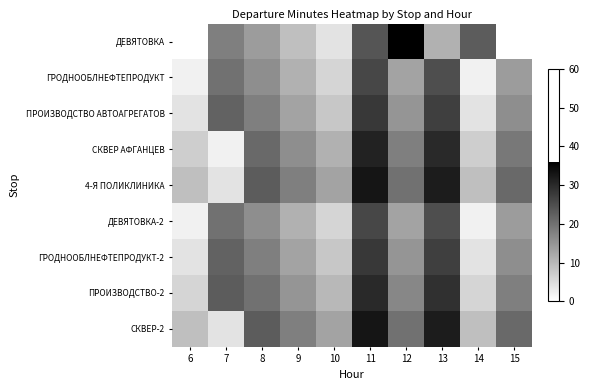

Reading right to left, extract all data points from this chart.

ДЕВЯТОВКА: 15=0	14=23	13=11	12=36	11=24	10=4	9=9	8=14	7=18	6=0
ГРОДНООБЛНЕФТЕПРОДУКТ: 15=14	14=2	13=25	12=13	11=26	10=6	9=11	8=16	7=20	6=2
ПРОИЗВОДСТВО АВТОАГРЕГАТОВ: 15=16	14=4	13=27	12=15	11=28	10=8	9=13	8=18	7=22	6=4
СКВЕР АФГАНЦЕВ: 15=19	14=7	13=30	12=18	11=31	10=11	9=16	8=21	7=2	6=7
4-Я ПОЛИКЛИНИКА: 15=21	14=9	13=32	12=20	11=33	10=13	9=18	8=23	7=4	6=9
ДЕВЯТОВКА-2: 15=14	14=2	13=25	12=13	11=26	10=6	9=11	8=16	7=20	6=2
ГРОДНООБЛНЕФТЕПРОДУКТ-2: 15=16	14=4	13=27	12=15	11=28	10=8	9=13	8=18	7=22	6=4
ПРОИЗВОДСТВО-2: 15=18	14=6	13=29	12=17	11=30	10=10	9=15	8=20	7=23	6=6
СКВЕР-2: 15=21	14=9	13=32	12=20	11=33	10=13	9=18	8=23	7=4	6=9